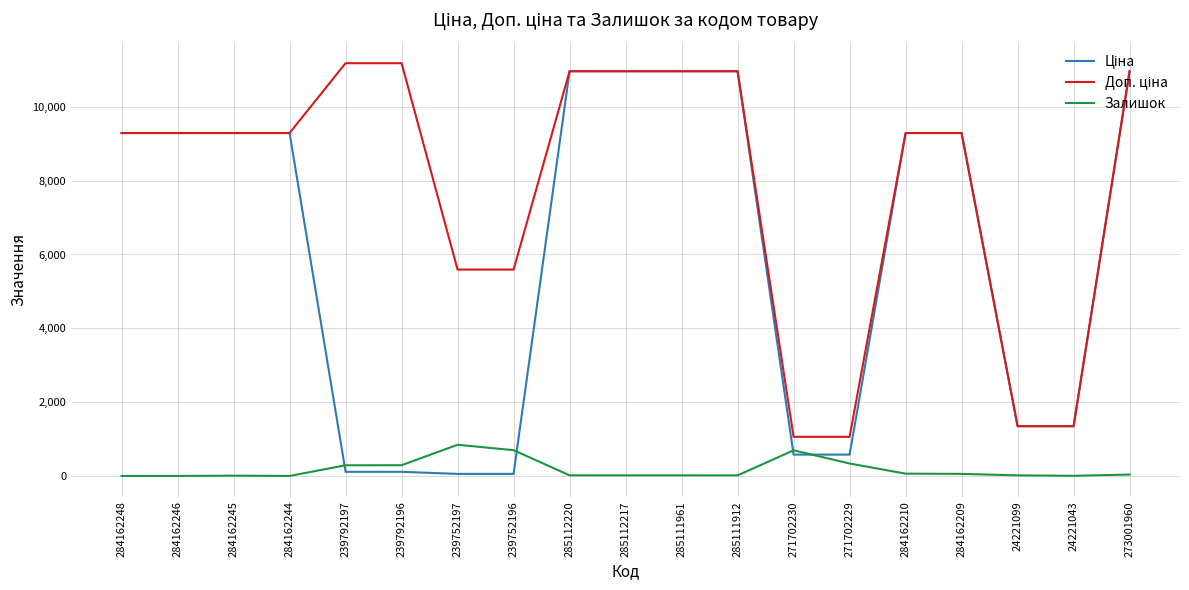

What is the difference between the highest and lowest values at 271702229?

723.0